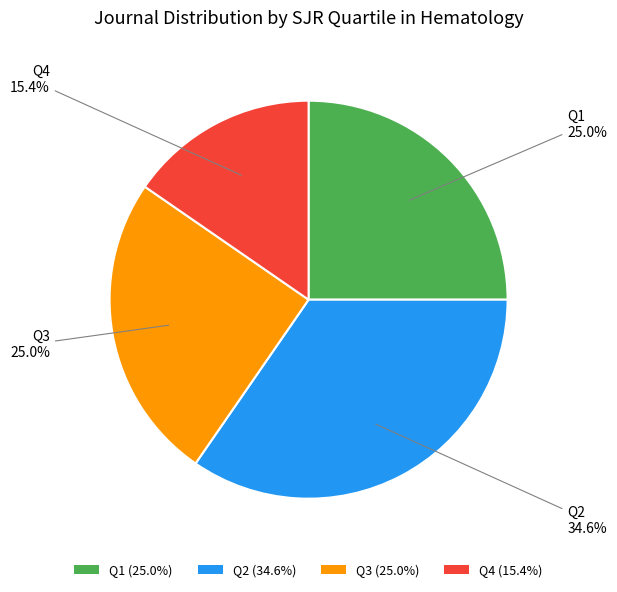

What is the smallest slice in the pie chart?

Q4